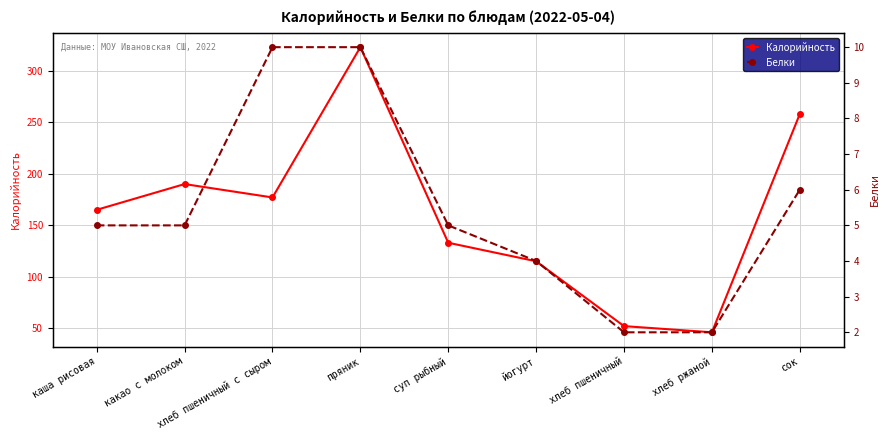

True or false: Белки and Калорийность intersect in this chart.

False